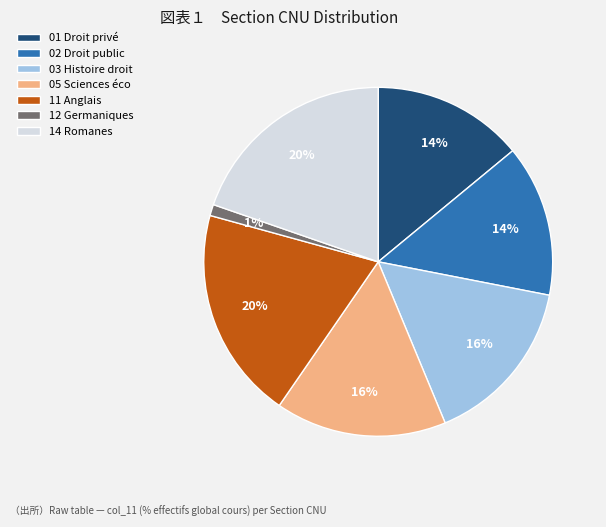

Which slice is the smallest?

12 Germaniques